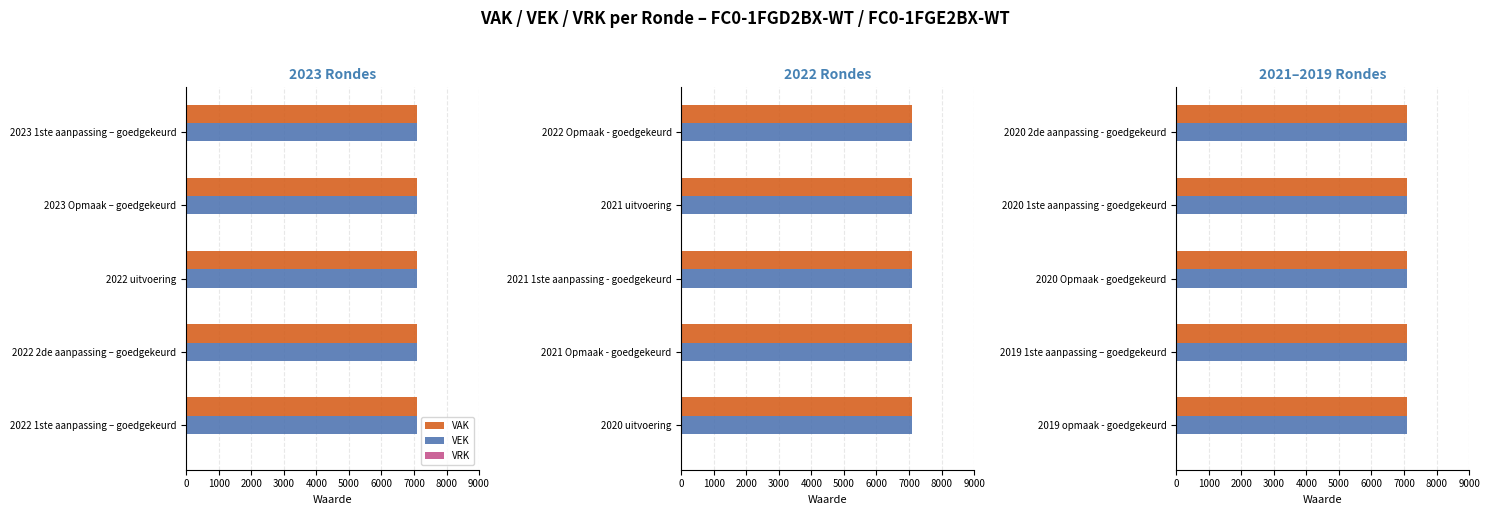

What position from the left is 2022 2de aanpassing – goedgekeurd?

4